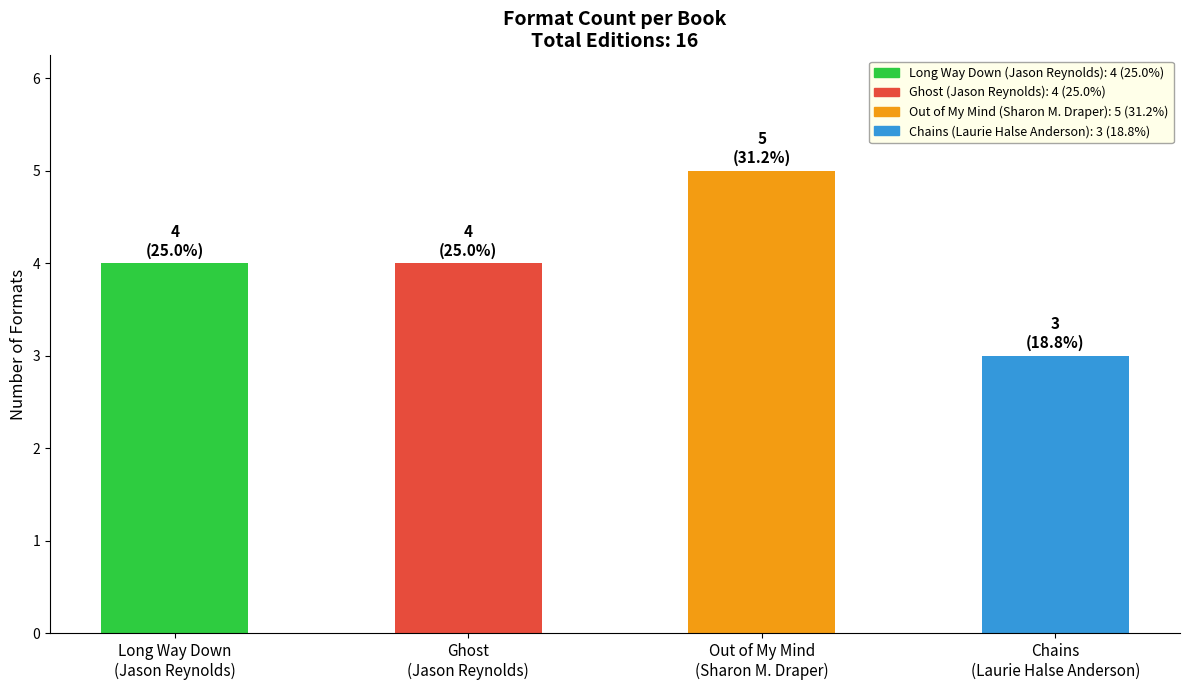

What is the greatest value displayed?

5